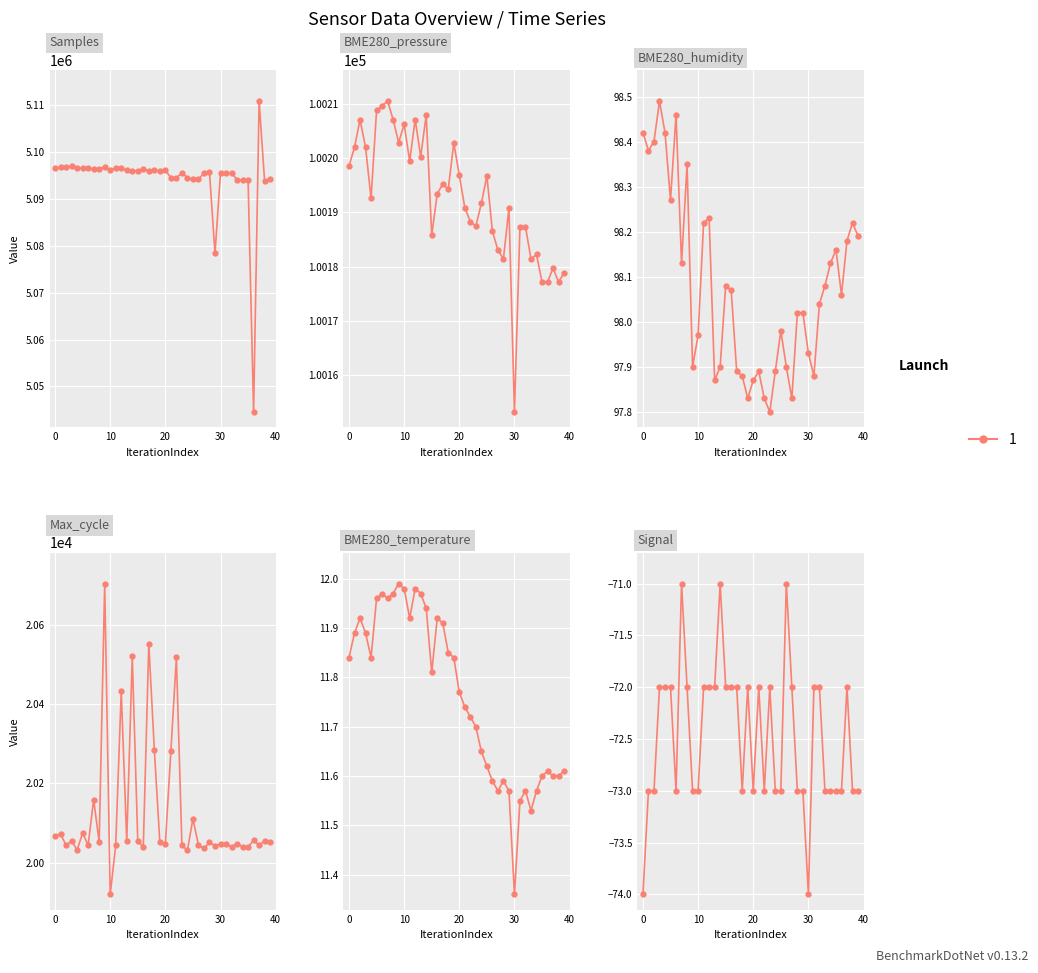

What is the maximum value for BME280_pressure?

100210.5